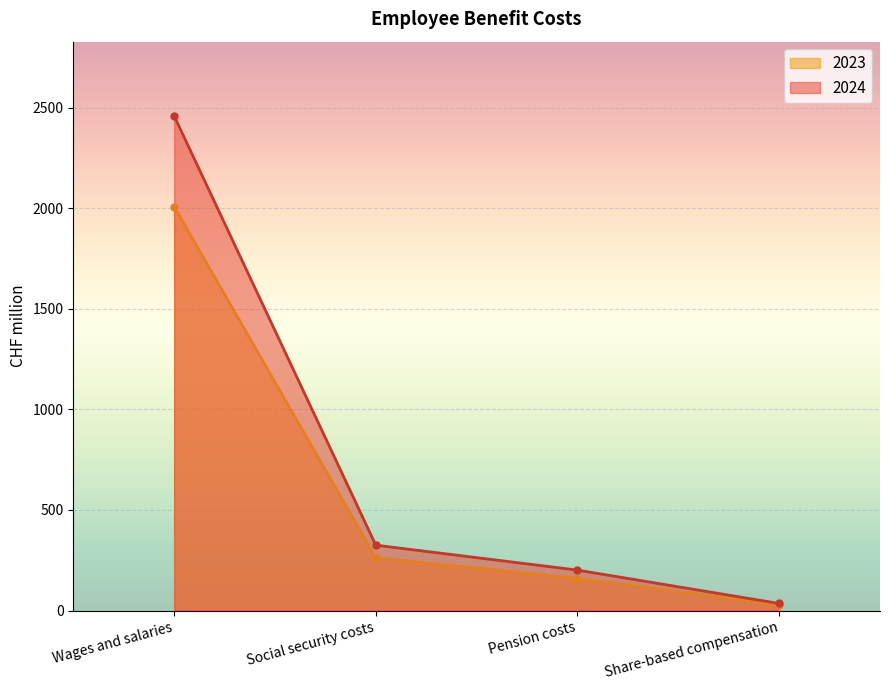

True or false: 2024 has more than 2 interior local peaks.

False